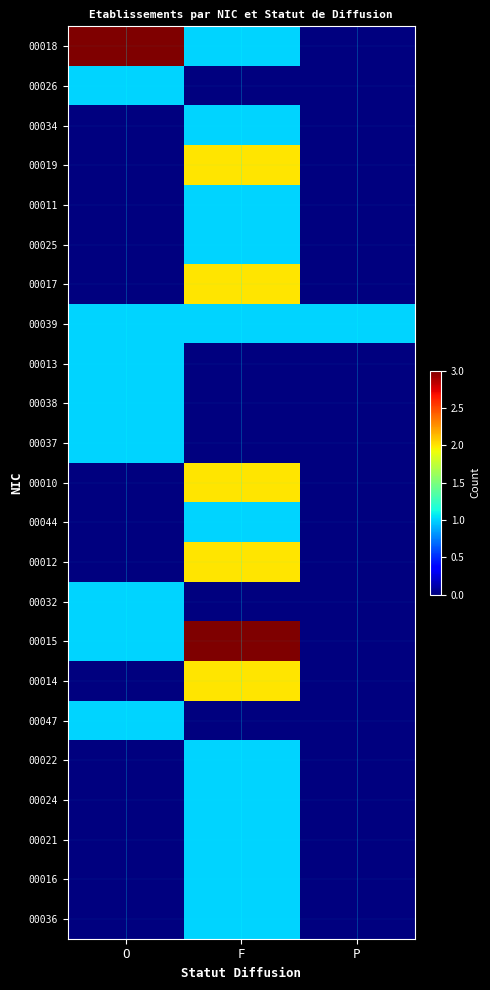

At how many categories does at least one series exceed 1?

2